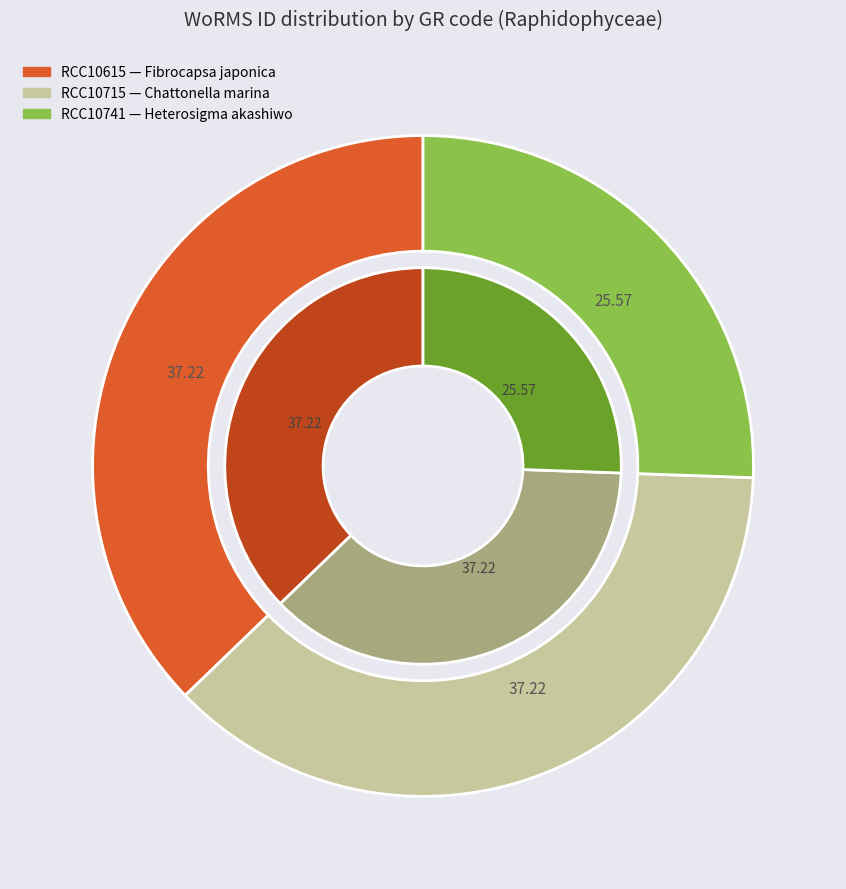

To the nearest percent, what is the difference between the RCC10741 and RCC10615 slice percentages?

12%